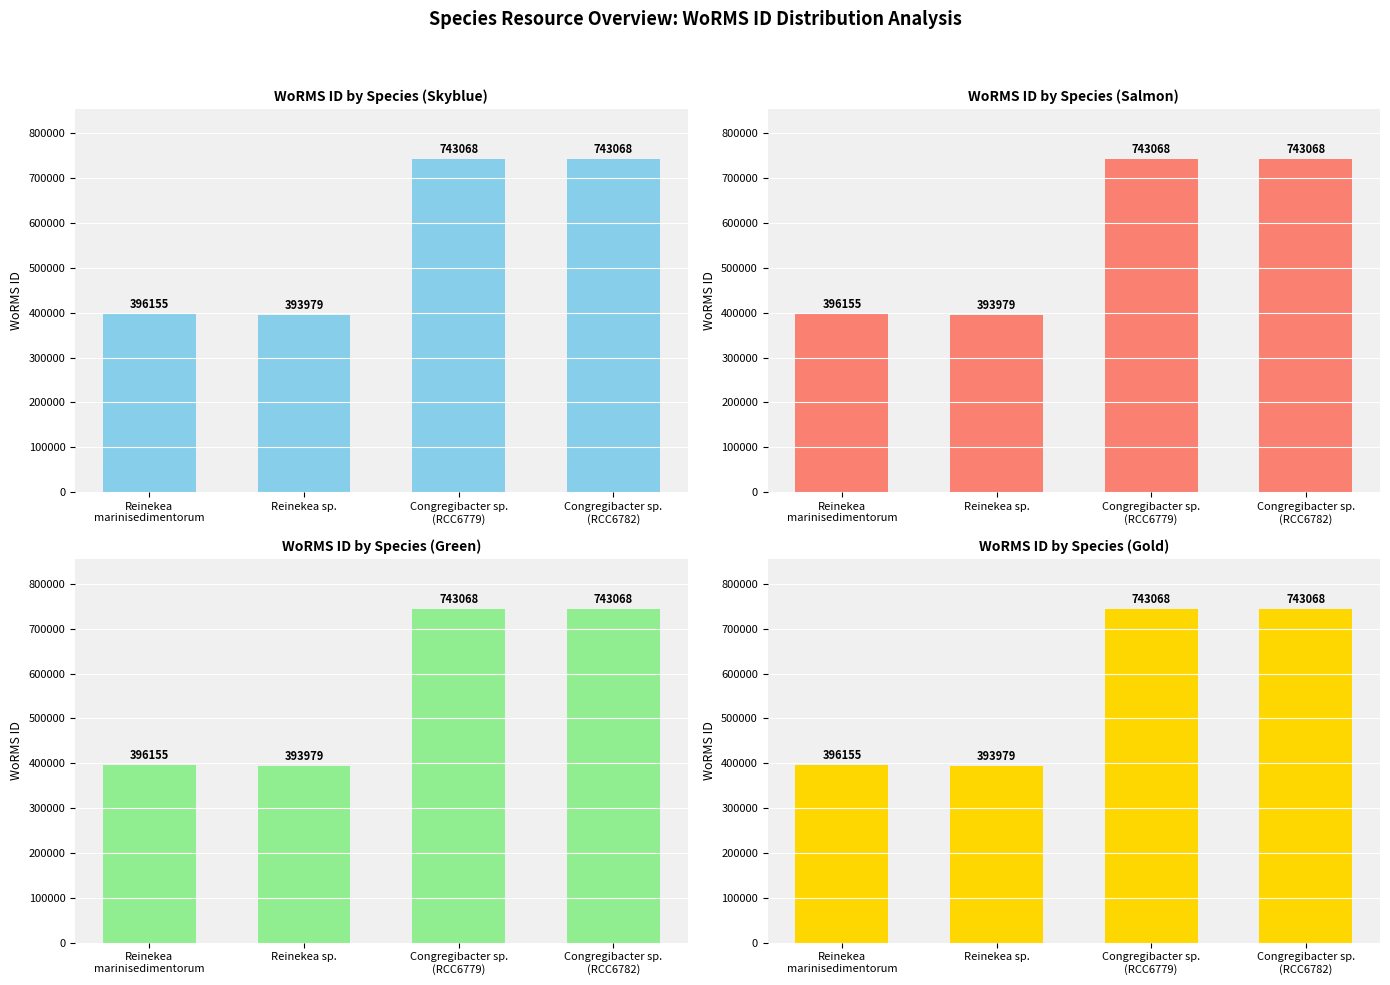

Are the bars grouped side by side (vs. stacked)?

No